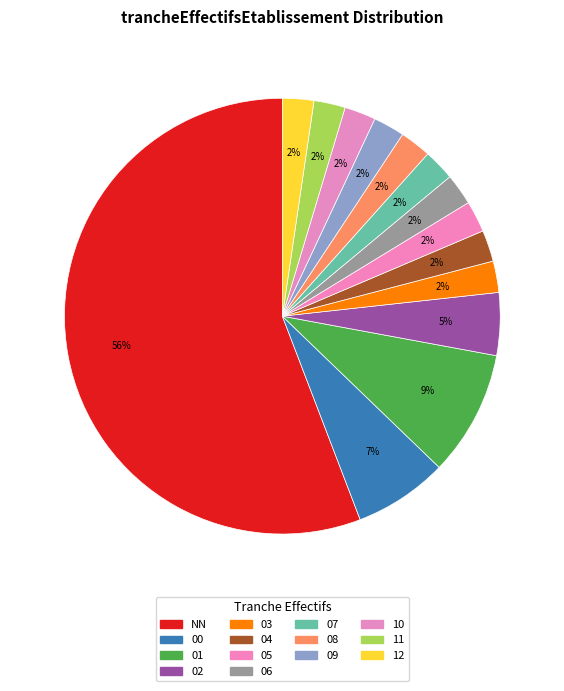

Combined, what portion of the pie is 10 and 00?

9.3%